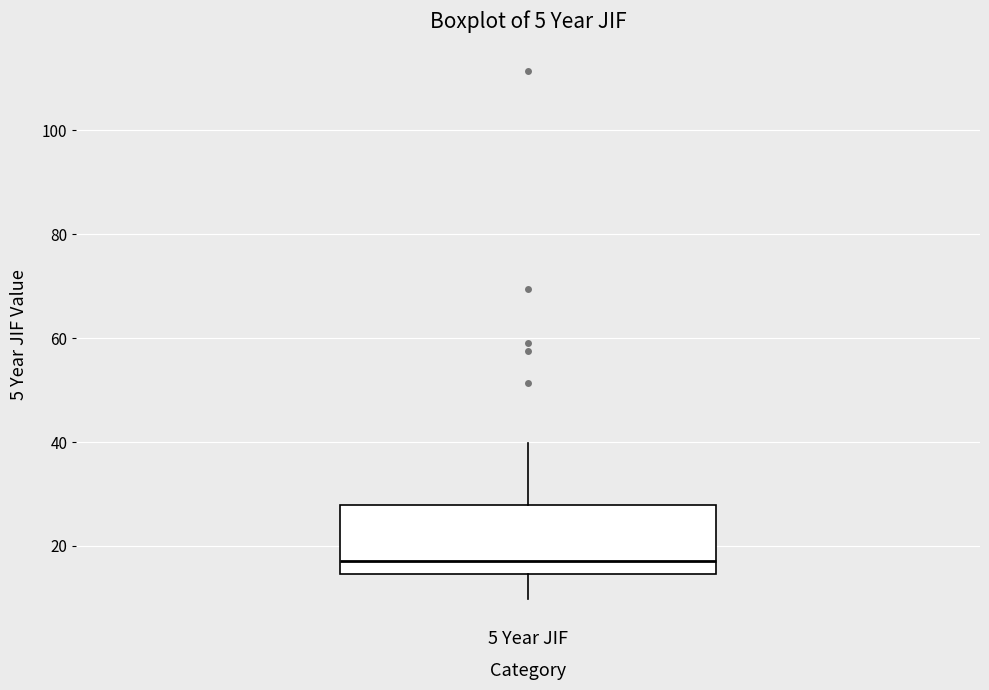

Transcribe this box plot: give where the median line is, the range the box spans, and where the two whiskers end, as read against the y-axis. The values are not printed on the chart, so give them approximately, as read against the axis.

median 18, box 14 to 28, whiskers 10 to 40